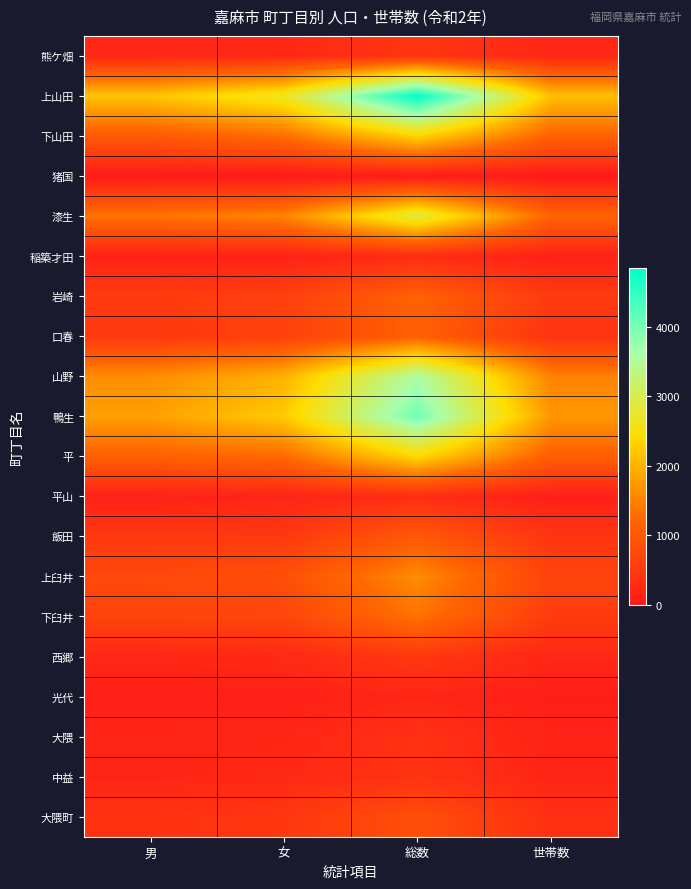

Which label corresponds to the largest value in the chart?

総数